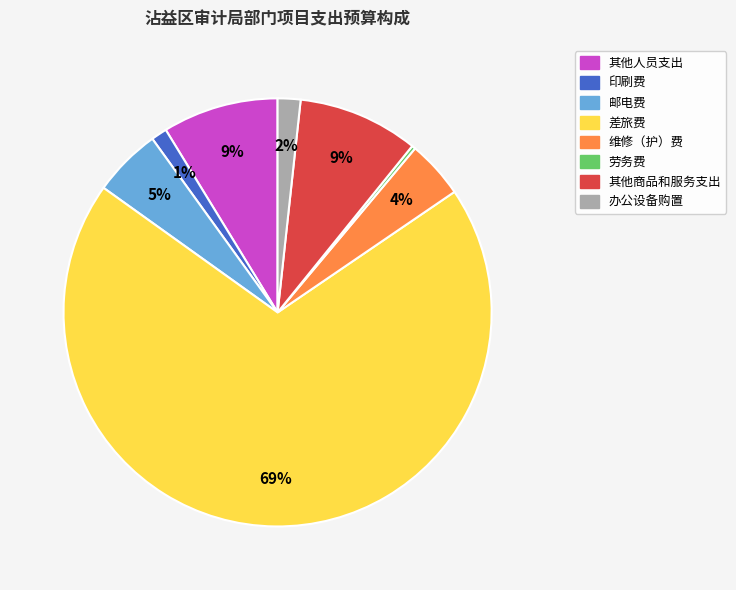

Is it true that 其他商品和服务支出 is 1% of the pie?

False